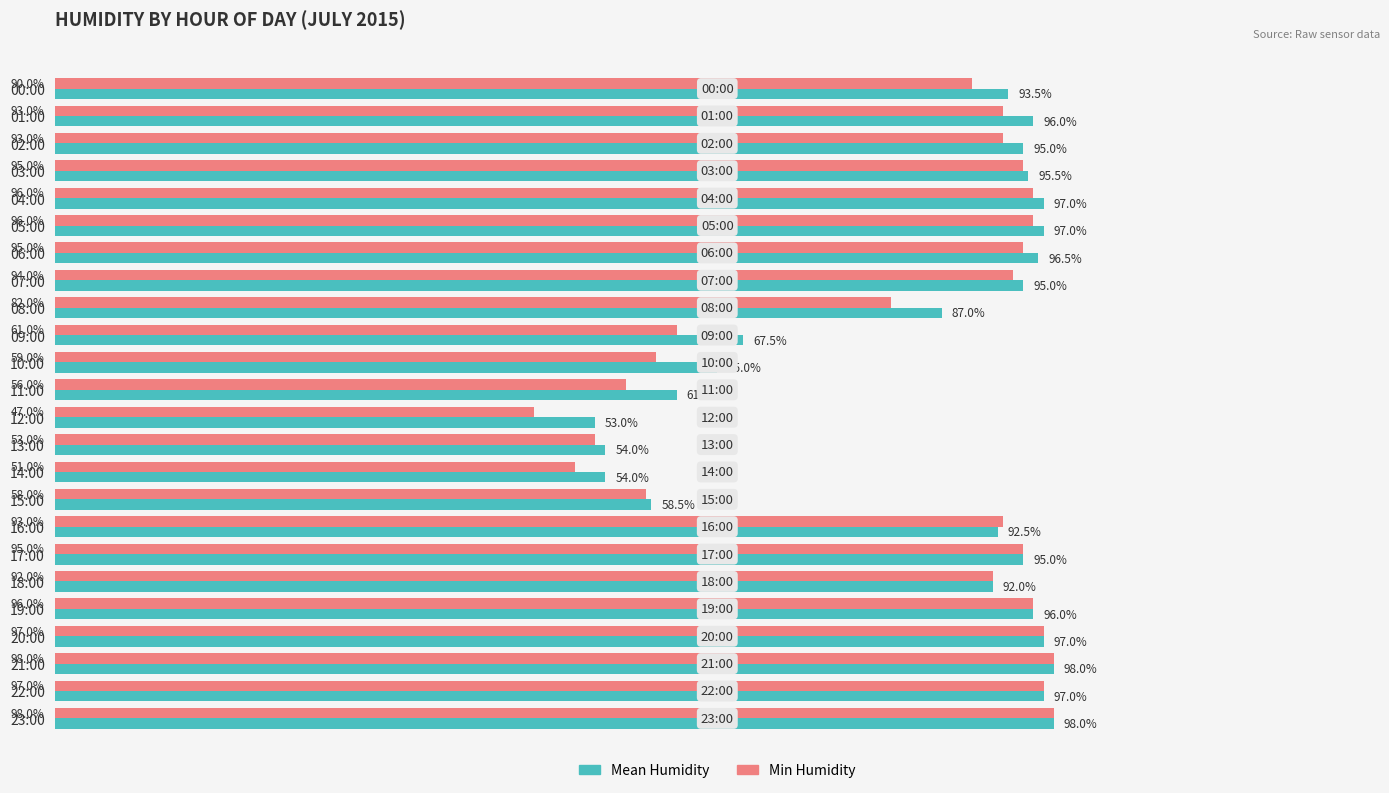

At which label is Min Humidity closest to 72?

08:00